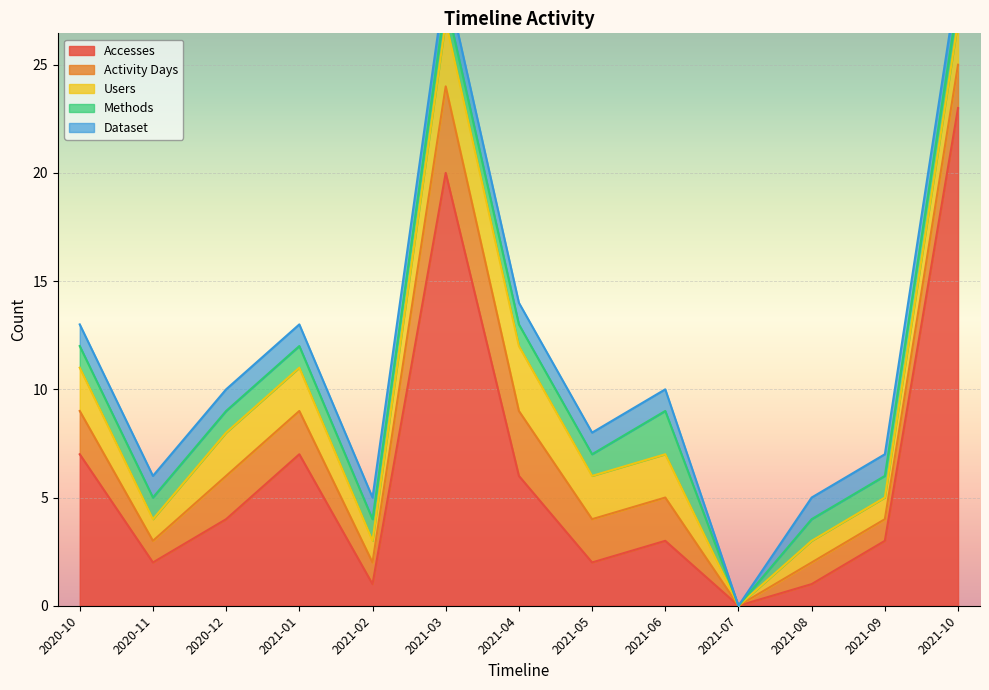

Count the Users values in the range 1 to 2.

10